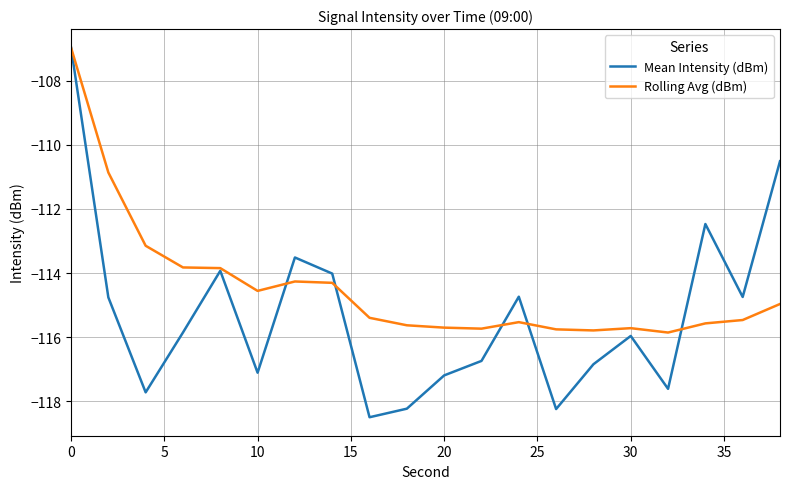

Which series has the largest total across all categories?

Rolling Avg (dBm)